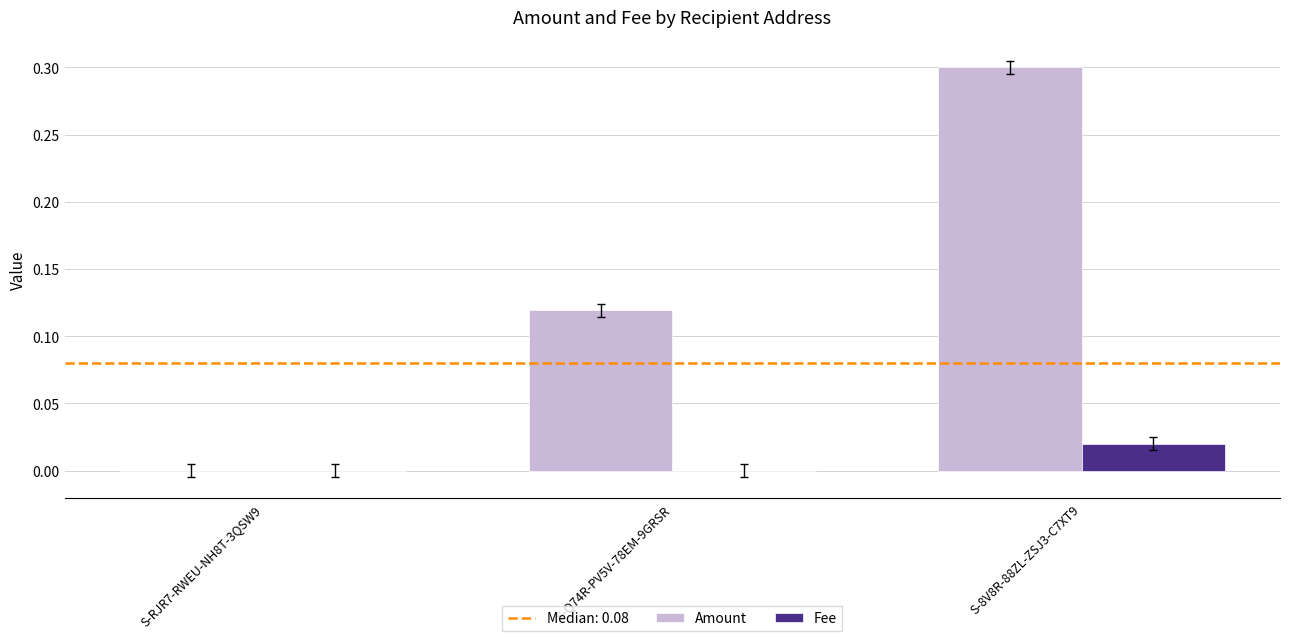

How many groups of bars are there?

3